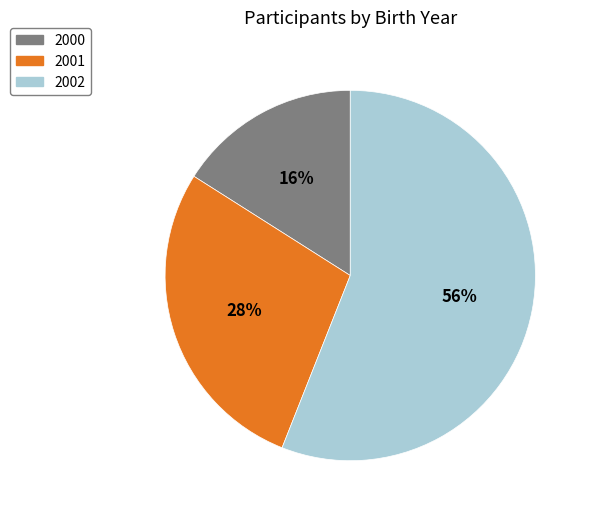

Do 2001 and 2002 together represent more than half of the pie?

Yes